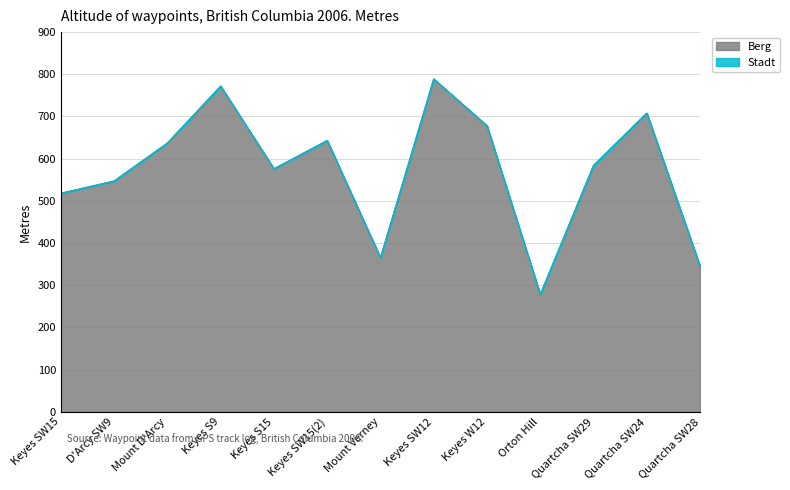

Is it true that the value at Keyes SW15 is 719?

False